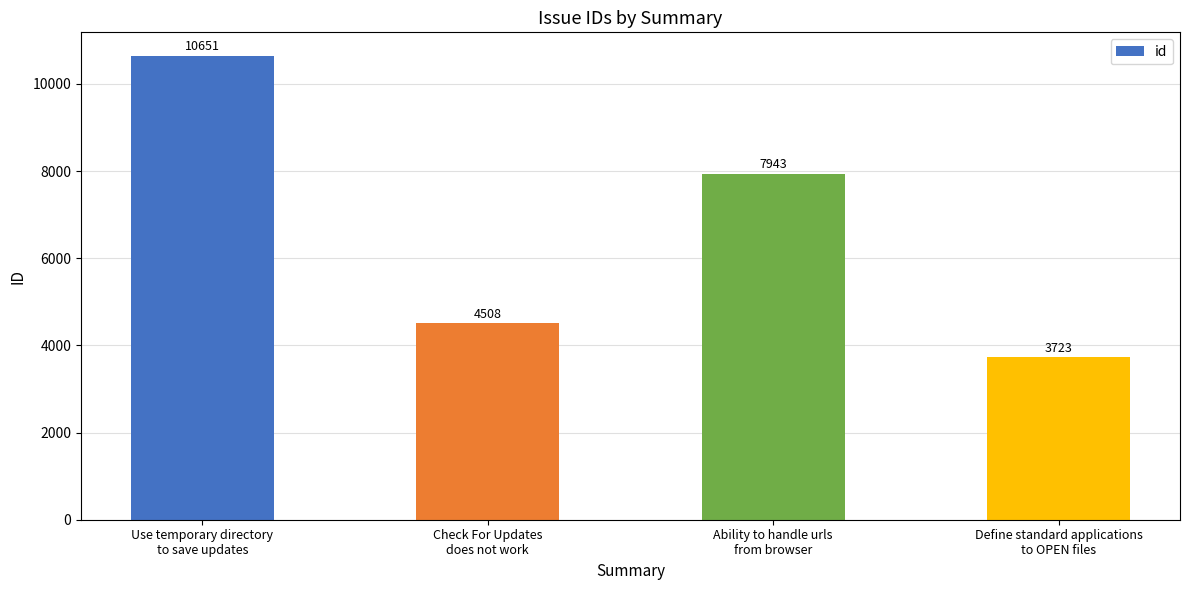

What is the value of the 4th bar from the left?

3723